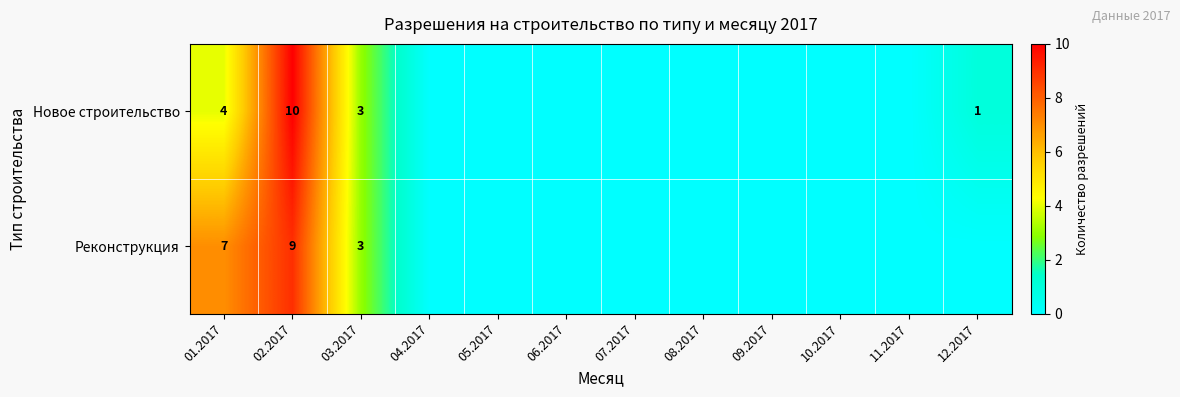

True or false: Реконструкция has a value of 3 at 03.2017.

True